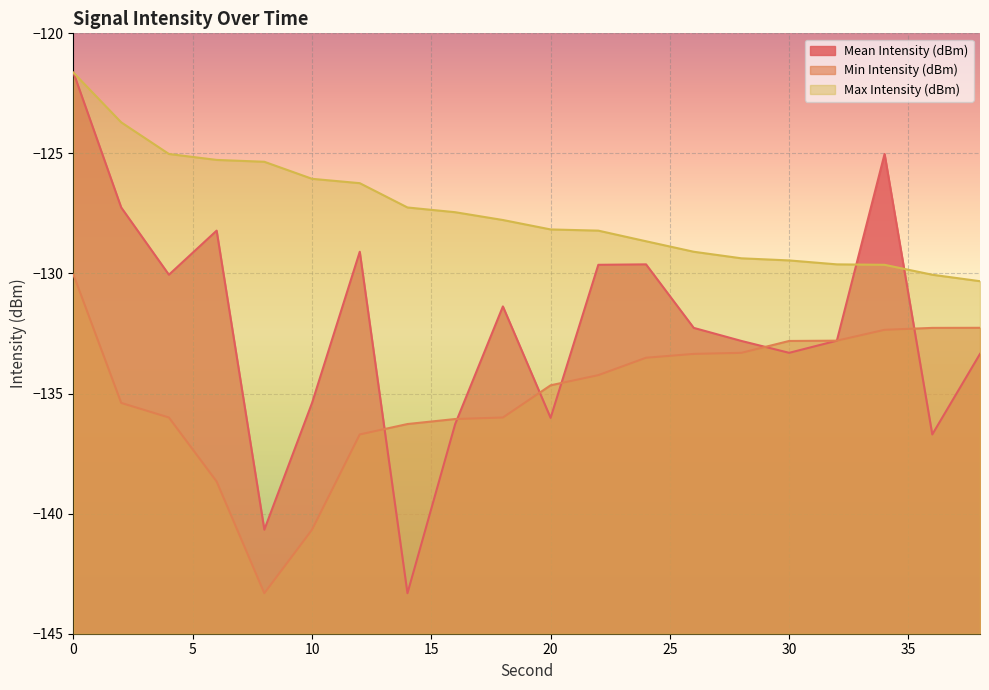

What is the difference between the Max Intensity (dBm) values at 24 and 14?

1.4